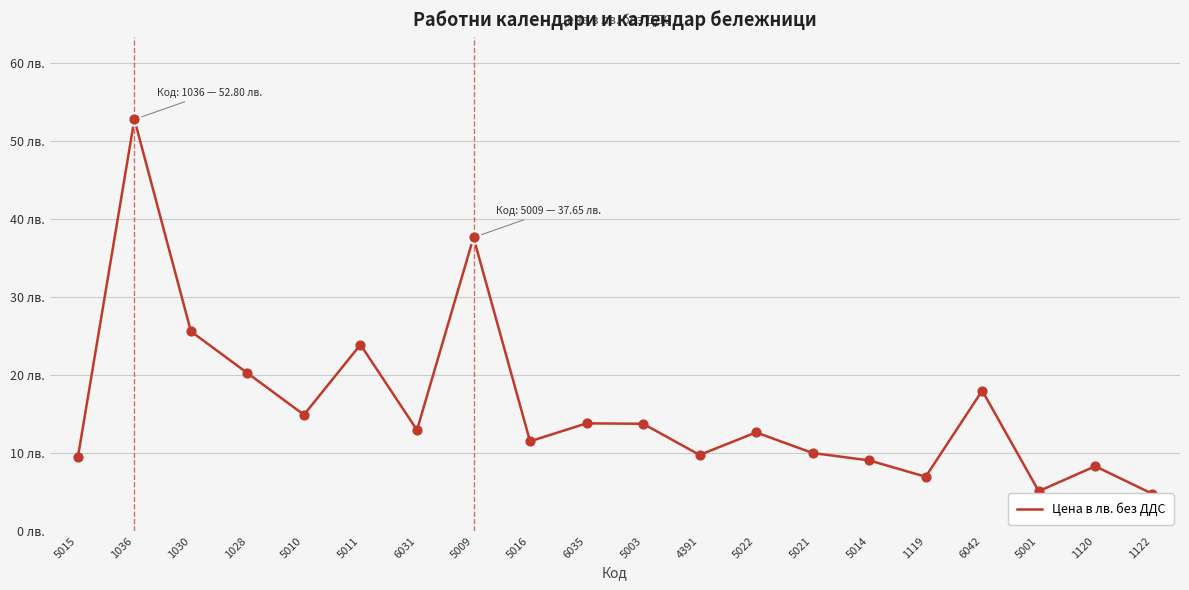

Approximately how many times larger is the value at 5010 compared to 6042?

0.8